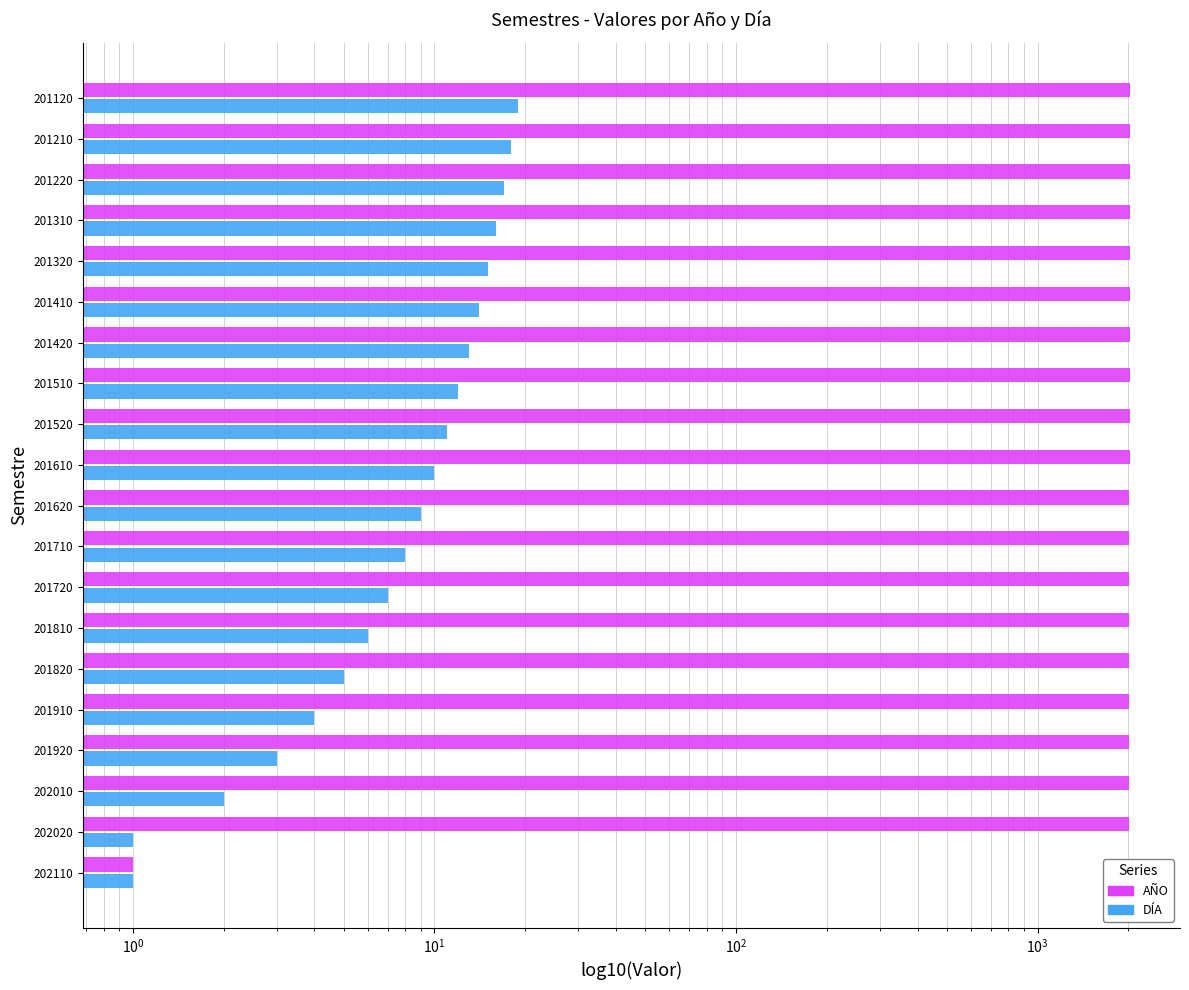

The value of AÑO at 202110 is 0. True or false?

False